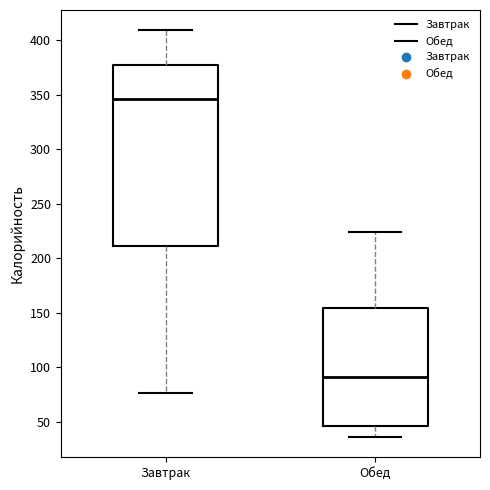

Comparing the boxes themselves (not the whiskers), which one is the tallest?

Завтрак